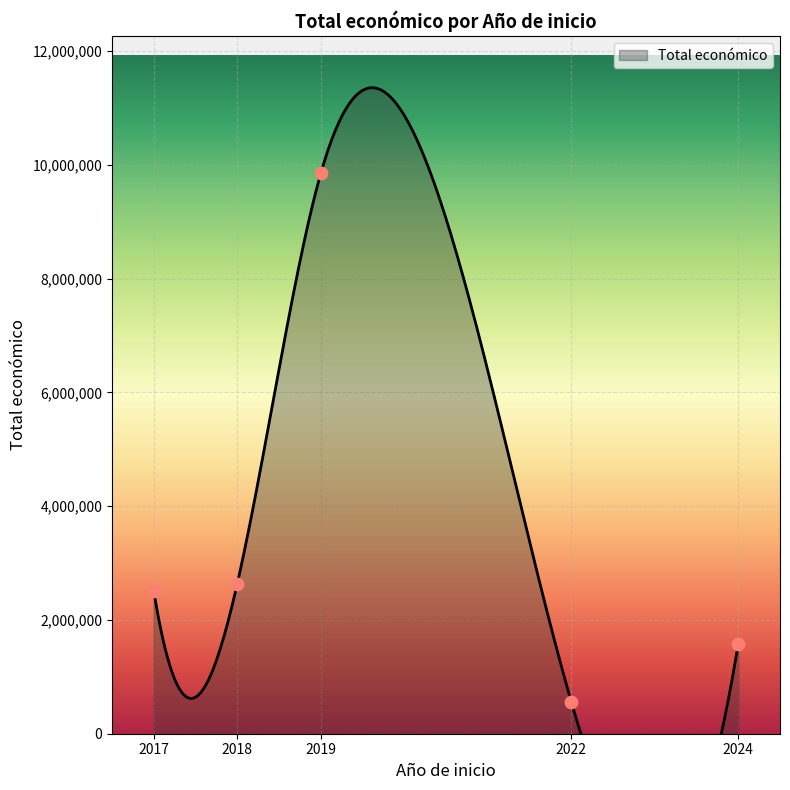

Which has a higher value, 2018 or 2017?

2017